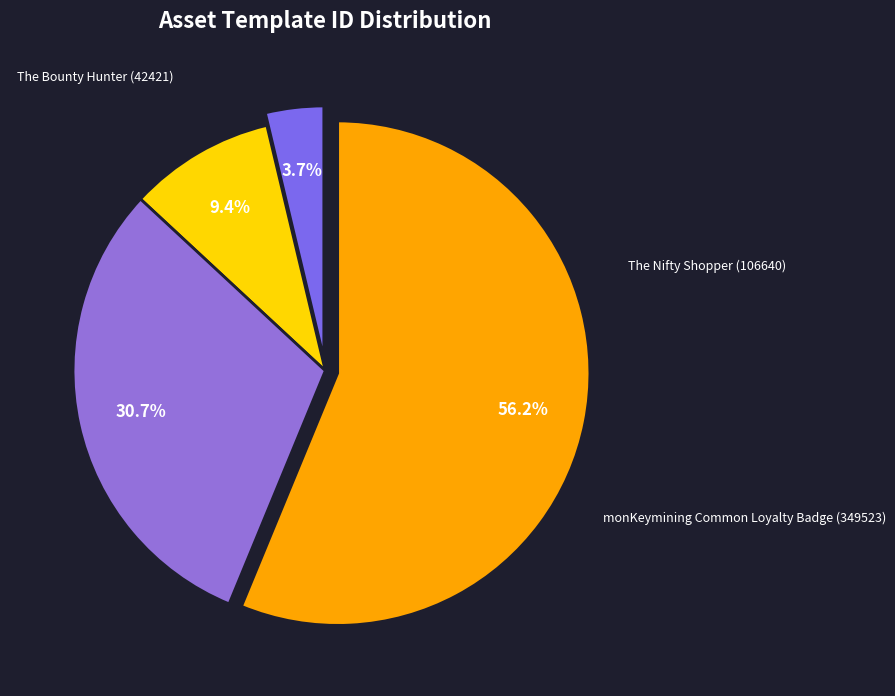

How many segments does this pie chart have?

4